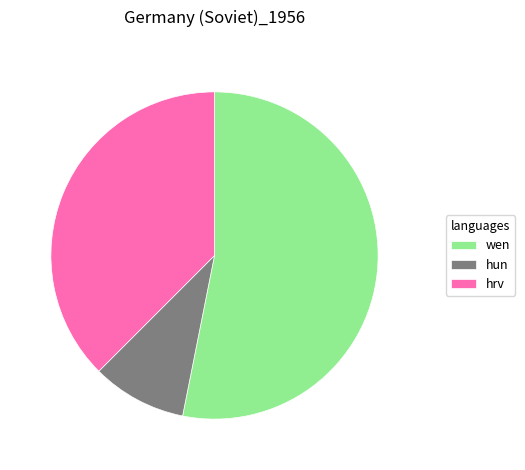

True or false: hrv accounts for 23% of the total.

False